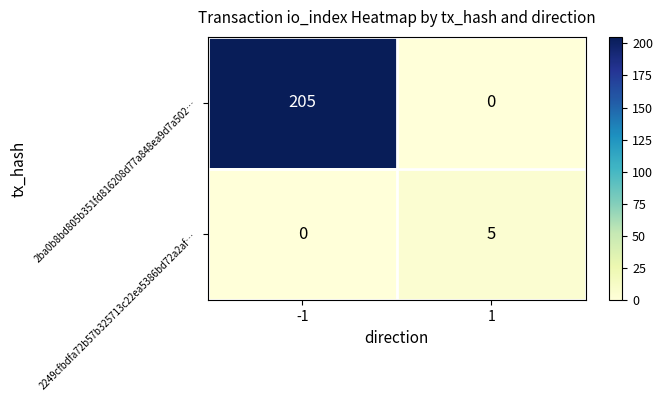

How many categories are shown in the chart?

2